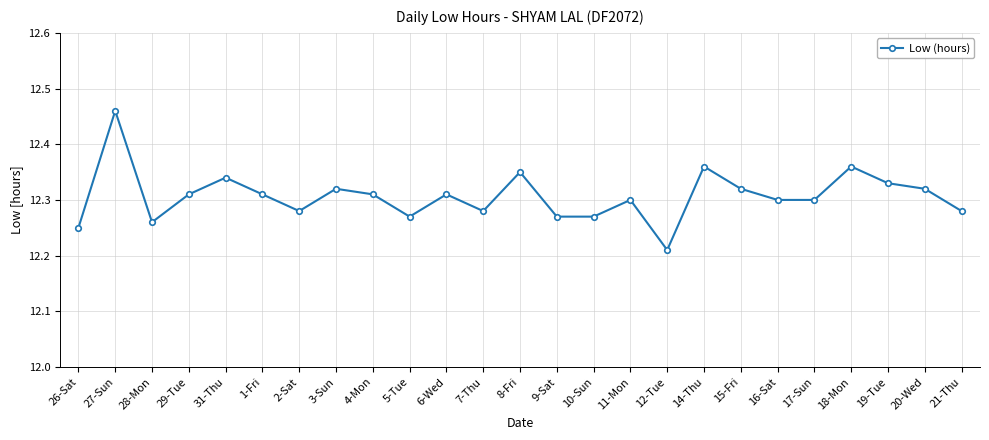

At which category does the chart reach its minimum across all series?

12-Tue